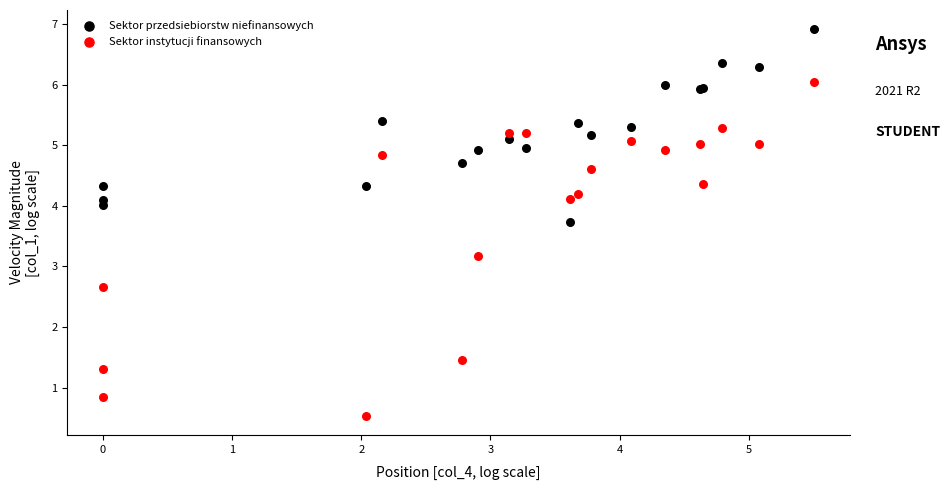

Which series reaches the minimum Y coordinate?

Sektor instytucji finansowych